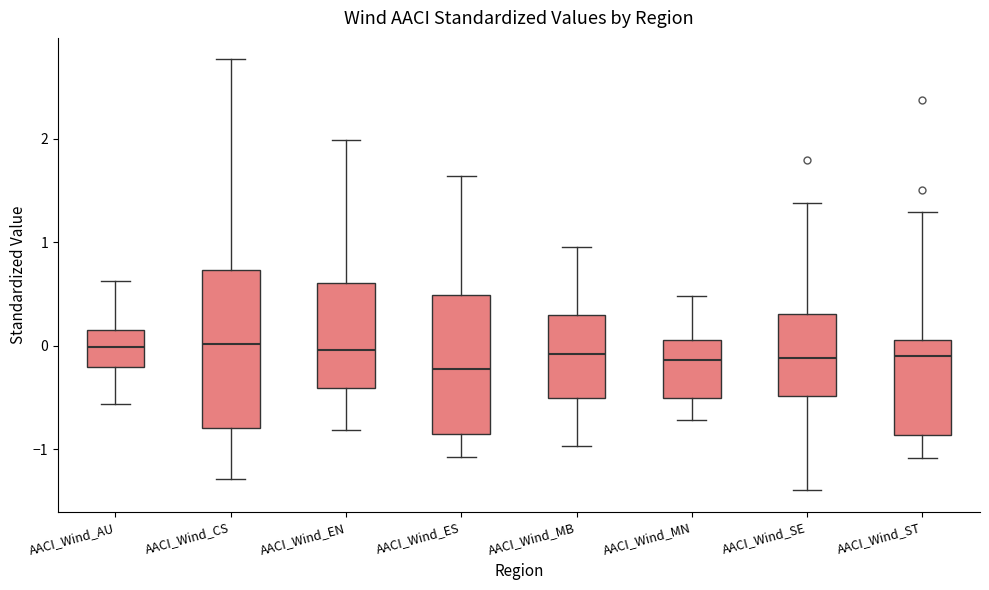

Reading left to right, transcribe this box plot: for each box, give where its median line is, the range the box spans, and where its two whiskers end, as read against the y-axis. The values are not printed on the chart, so give them approximately, as read against the axis.

AACI_Wind_AU: median 0.0, box -0.2 to 0.2, whiskers -0.6 to 0.6
AACI_Wind_CS: median 0.0, box -0.8 to 0.7, whiskers -1.3 to 2.8
AACI_Wind_EN: median 0.0, box -0.4 to 0.6, whiskers -0.8 to 2.0
AACI_Wind_ES: median -0.2, box -0.9 to 0.5, whiskers -1.1 to 1.6
AACI_Wind_MB: median -0.1, box -0.5 to 0.3, whiskers -1.0 to 1.0
AACI_Wind_MN: median -0.1, box -0.5 to 0.1, whiskers -0.7 to 0.5
AACI_Wind_SE: median -0.1, box -0.5 to 0.3, whiskers -1.4 to 1.4
AACI_Wind_ST: median -0.1, box -0.9 to 0.1, whiskers -1.1 to 1.3